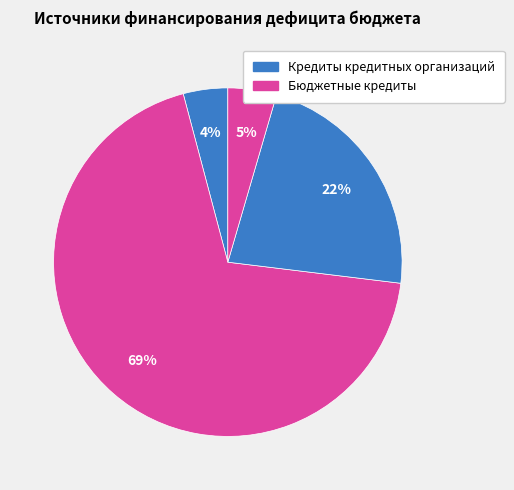

How many slices are in this pie chart?

4